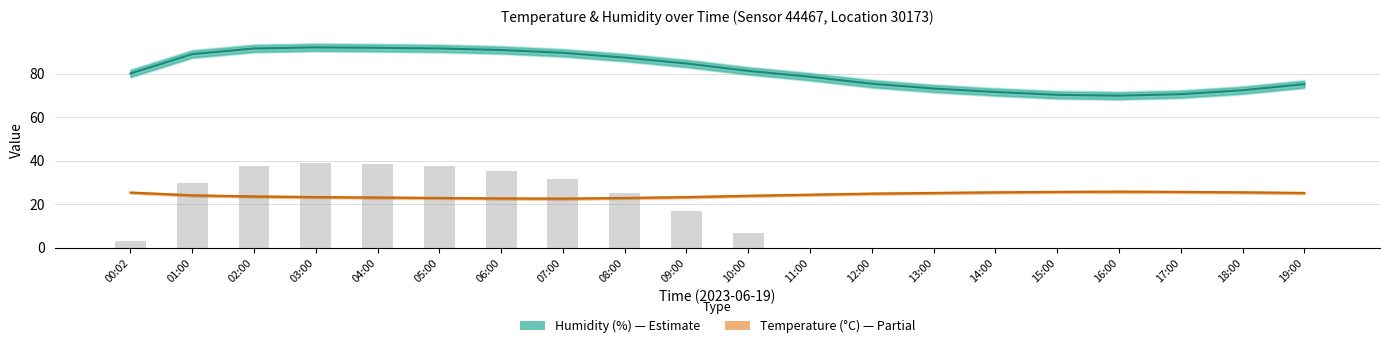

Is it true that temperature_upper equals 24.9 at 11:00?

True